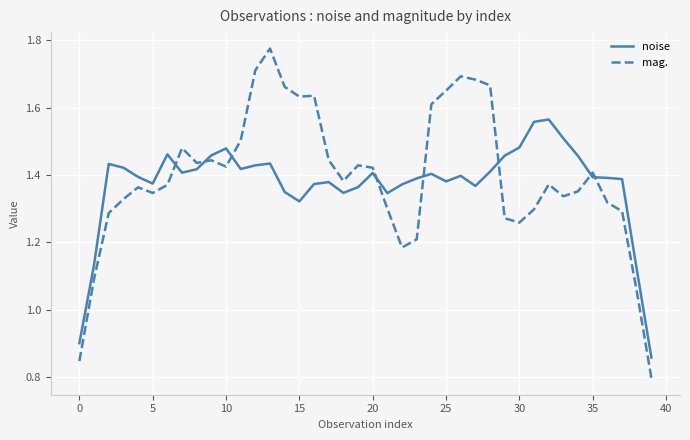

Rank the series by their maximum value, from lowest to highest.

noise, mag.